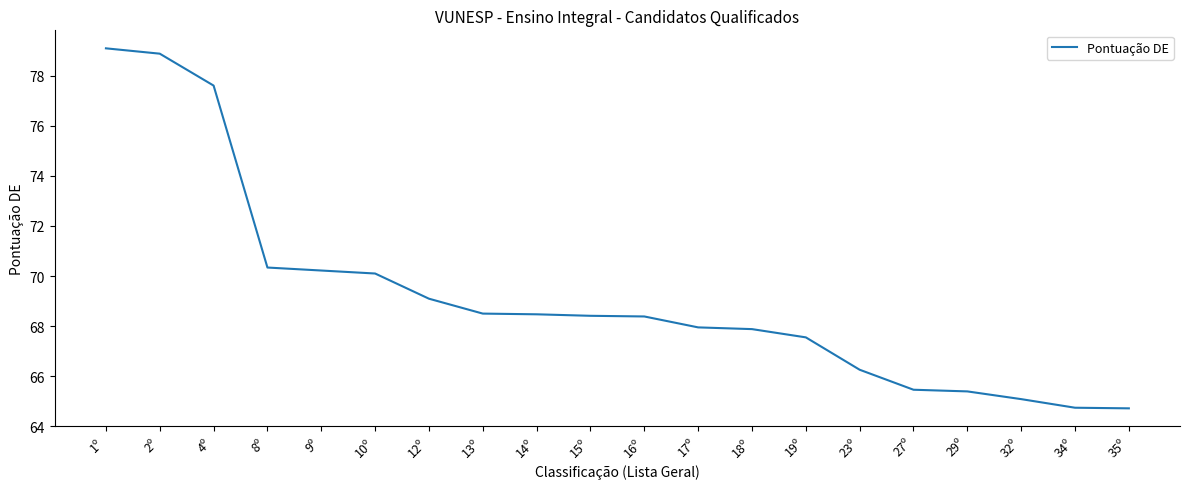

What is the difference between the maximum and second lowest values?

14.4